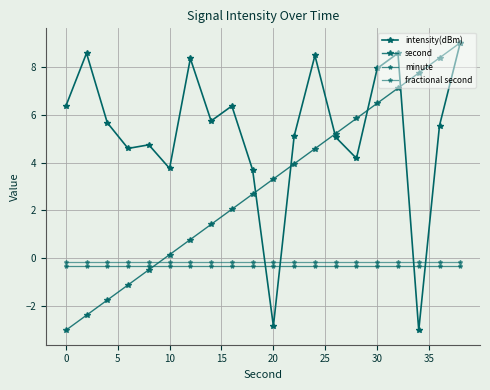

How many series are shown in this chart?

4